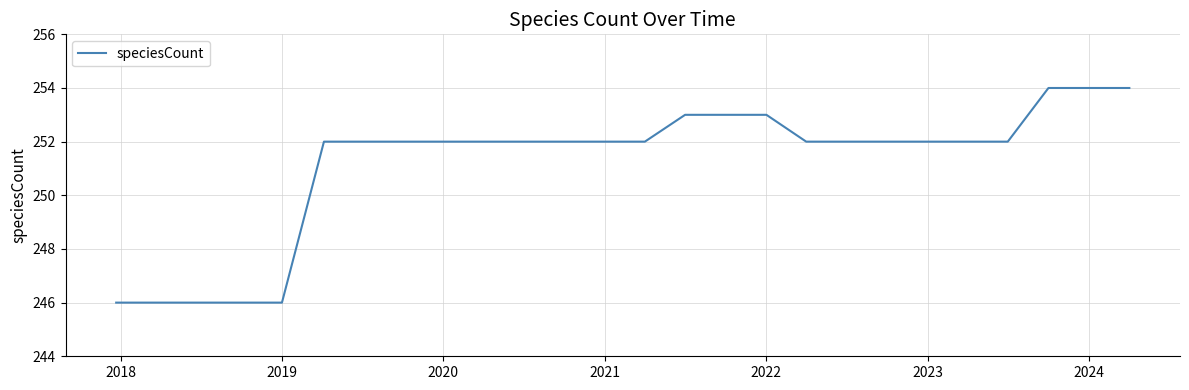

What is the difference between the maximum and minimum values?

8